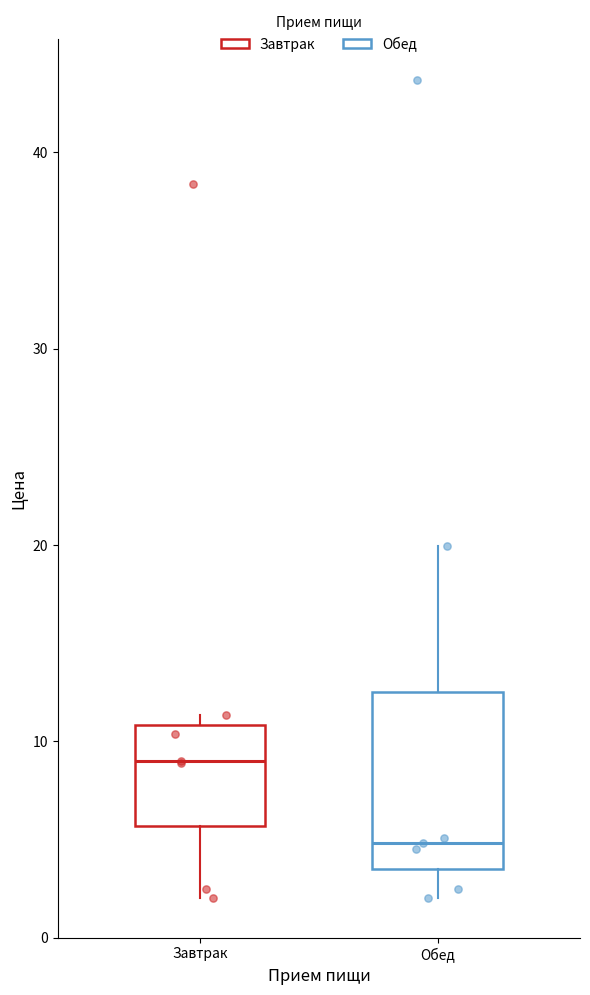

Reading left to right, read every box against the y-axis: the position of its median line, the range the box covers, and the ends of its whiskers. The values are not printed on the chart, so give them approximately, as read against the axis.

Завтрак: median 9, box 6 to 11, whiskers 2 to 11 (just above the box's upper edge)
Обед: median 5, box 4 to 13, whiskers 2 to 20